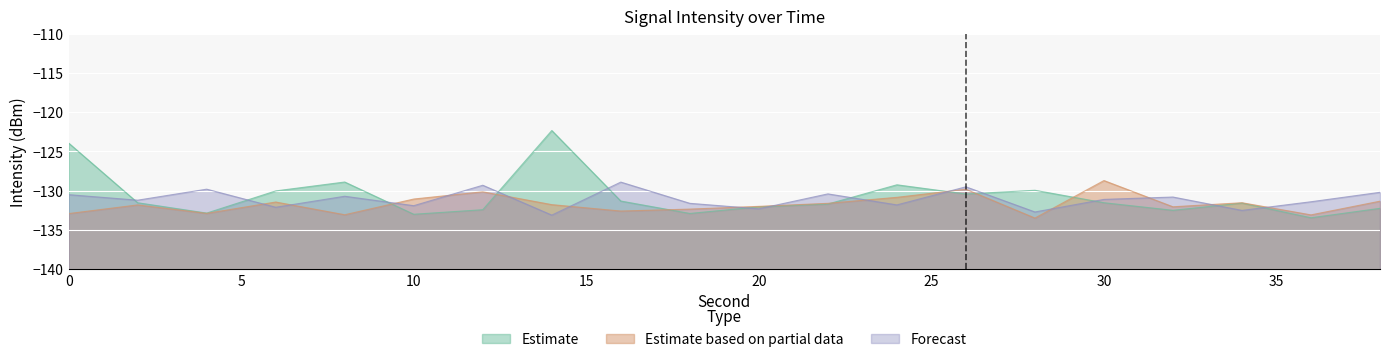

The Forecast series shows -226.2 at 8. True or false?

False